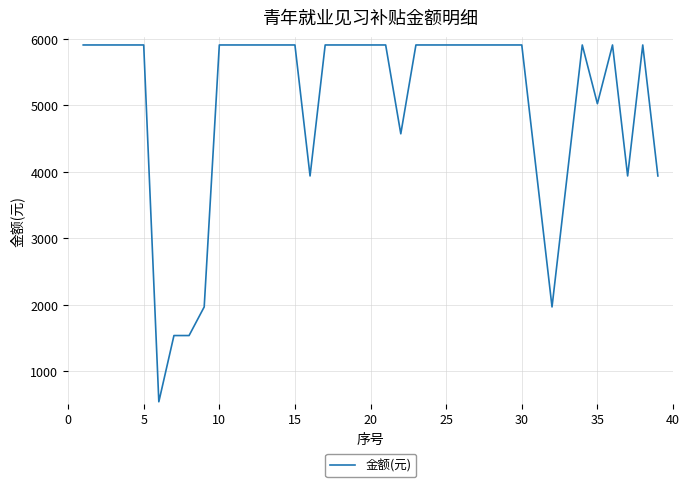

What is the average value?

5036.8